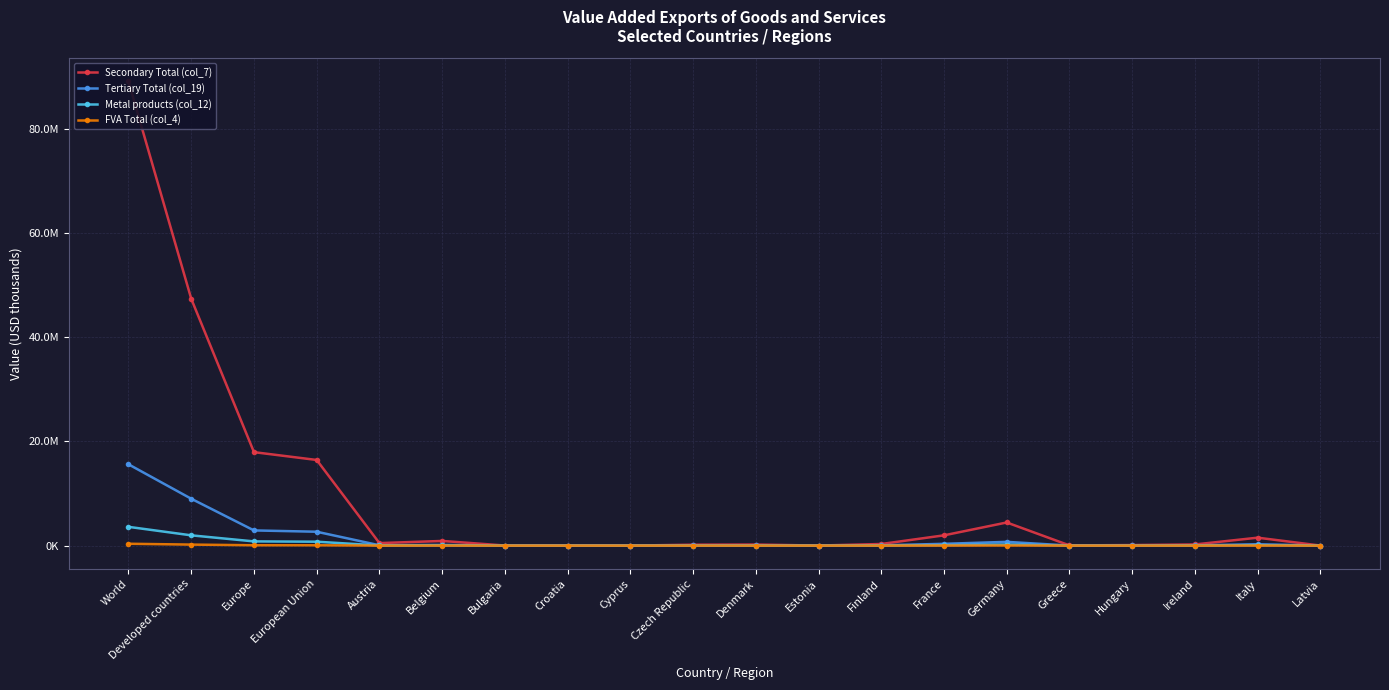

Reading left to right, list all the values displayed in this chart.

Secondary Total (col_7): 89131747.5	47401303.6	17947890.6	16445702.3	481862.6	896228.3	17427.8	8569.1	3887.6	172308.9	201967.4	12443.4	307485.5	1972906.8	4440546.7	40606.5	102885.5	221909.3	1522989.1	7767.7
Tertiary Total (col_19): 15609160.8	9000061.3	2916477.7	2663584.9	65825.8	131775.5	3120.5	1883.5	976.3	25477.7	40035.3	3159.5	50763.8	342672.4	719677.4	6694.4	22175.8	43509.4	259310.0	1280.2
Metal products (col_12): 3603449.9	1973343.0	807535.6	749815.7	23958.3	48748.3	1068.8	409.1	137.8	7559.4	8099.8	549.2	15505.3	82516.1	201129.1	2469.2	4318.2	8914.2	78163.4	436.0
FVA Total (col_4): 355170.0	194049.4	67272.4	61916.8	1292.8	3856.2	156.1	57.4	45.6	582.9	941.9	102.6	1042.7	8694.2	15558.4	233.4	466.1	852.9	5369.9	80.7